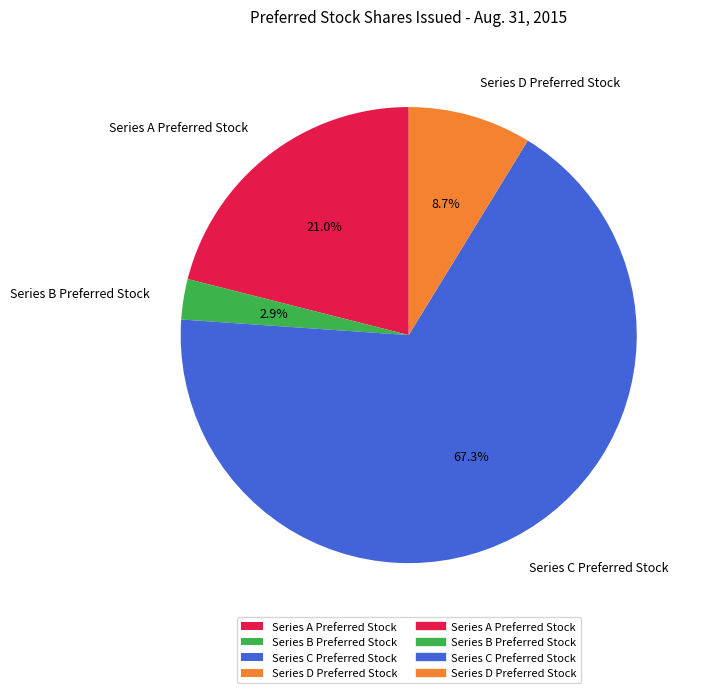

To the nearest percent, what is the difference between the largest and smallest slice percentages?

64%